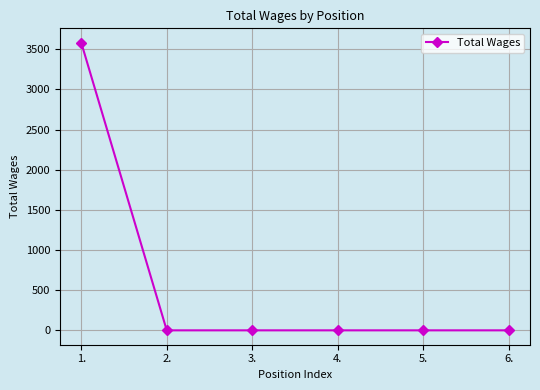

Reading right to left, extract all data points from this chart.

0	0	0	0	0	3582